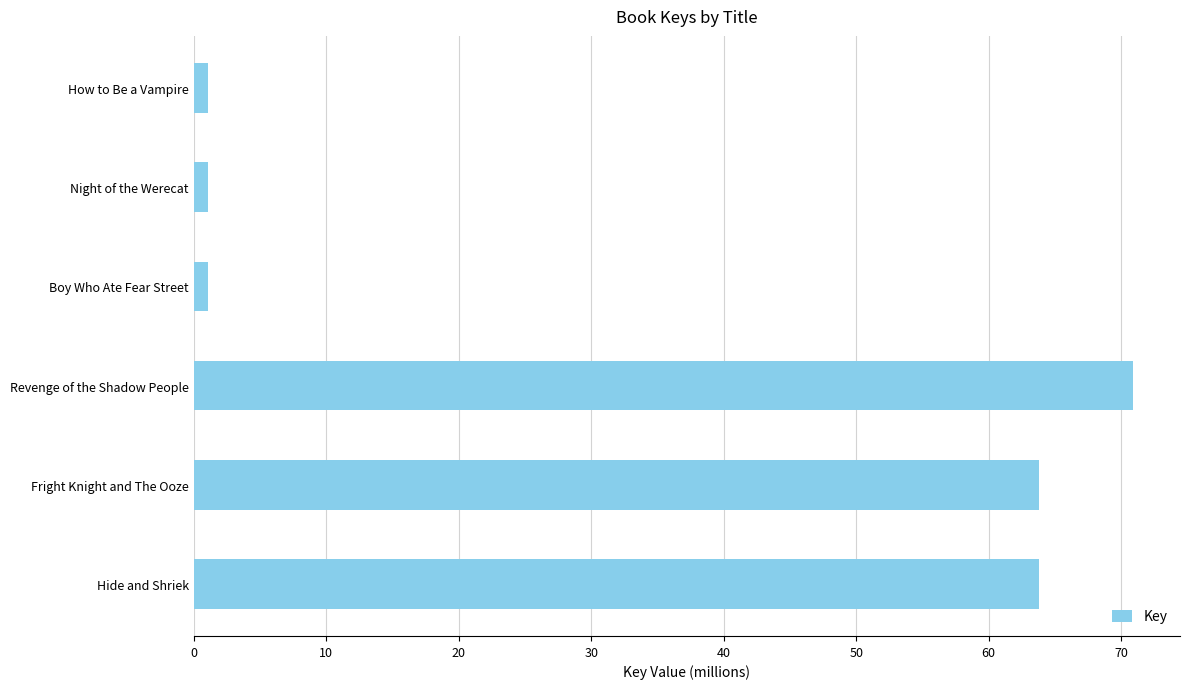

Count the number of data series in this chart.

1